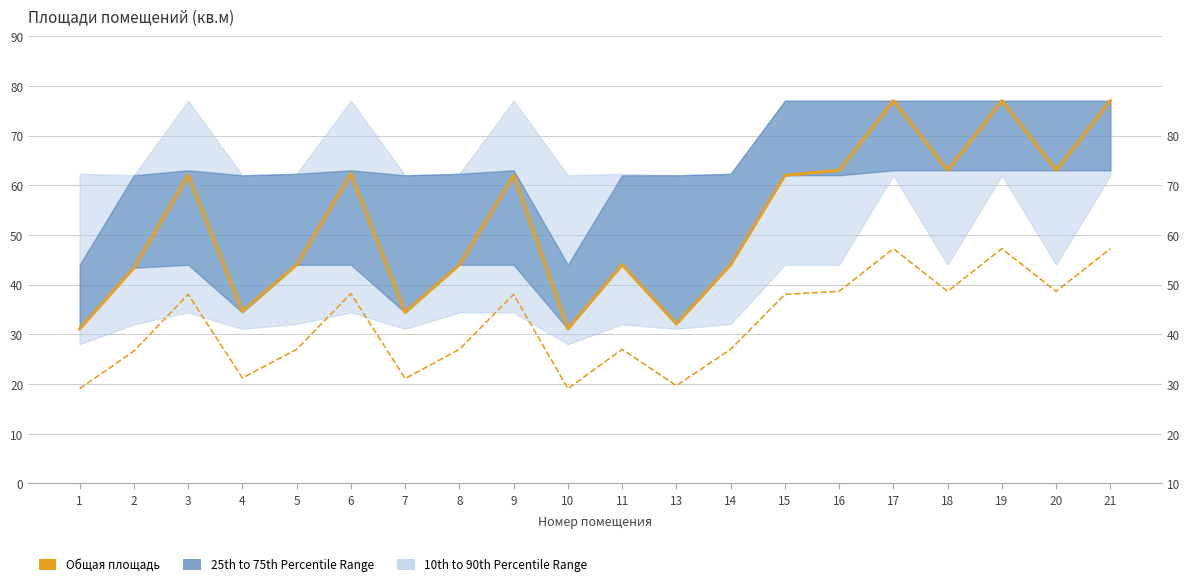

Which series has the widest spread of values?

Общая площадь (медиана)